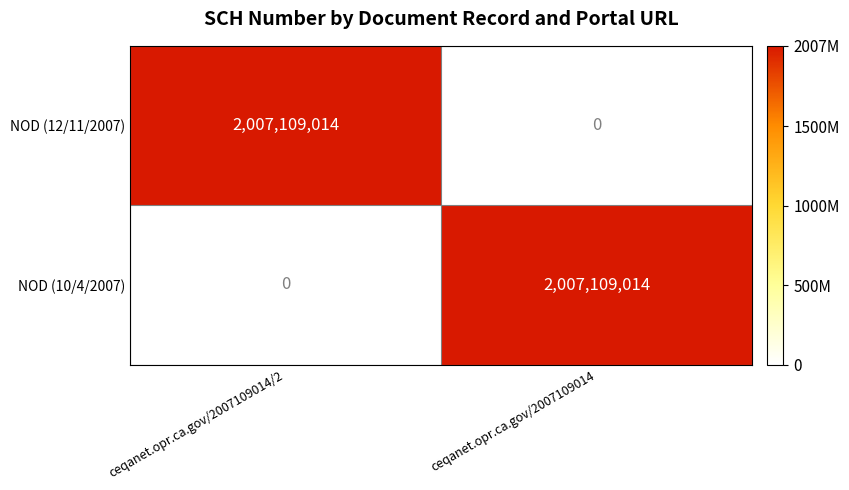

At ceqanet.opr.ca.gov/2007109014, list the series in order from smallest to largest.

NOD (12/11/2007), NOD (10/4/2007)